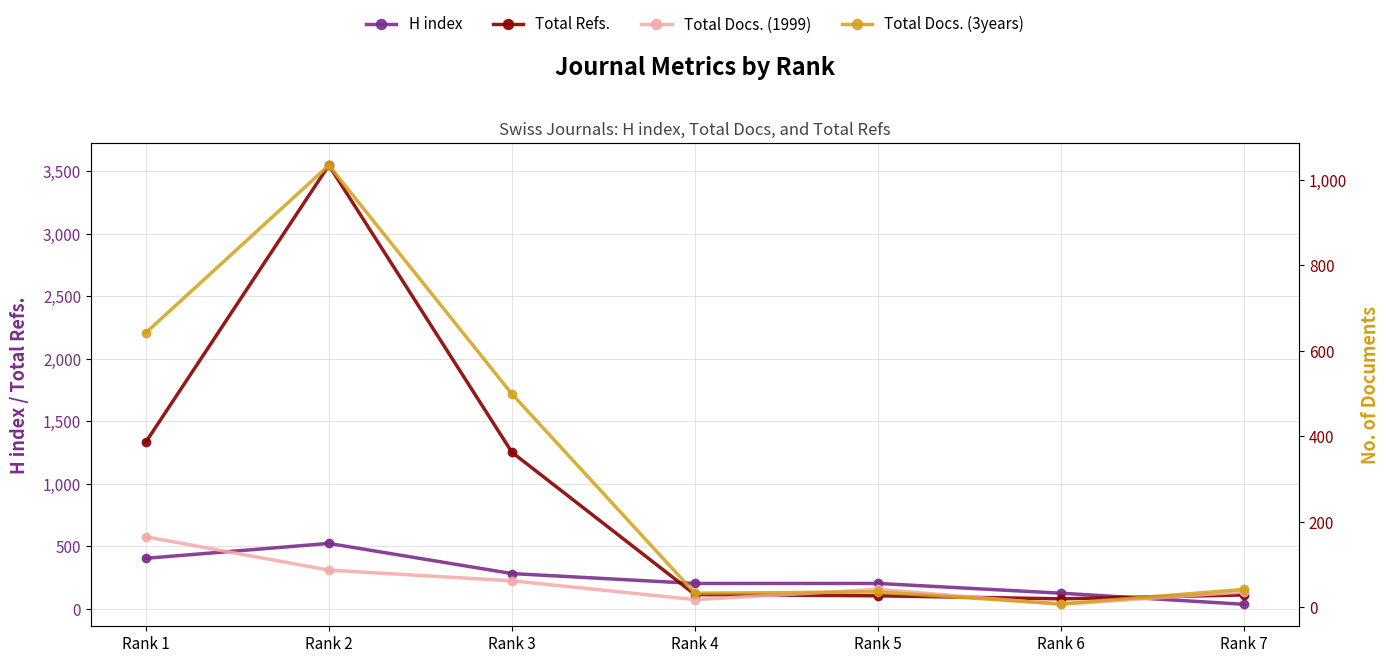

Which series has the widest spread of values?

Total Refs.